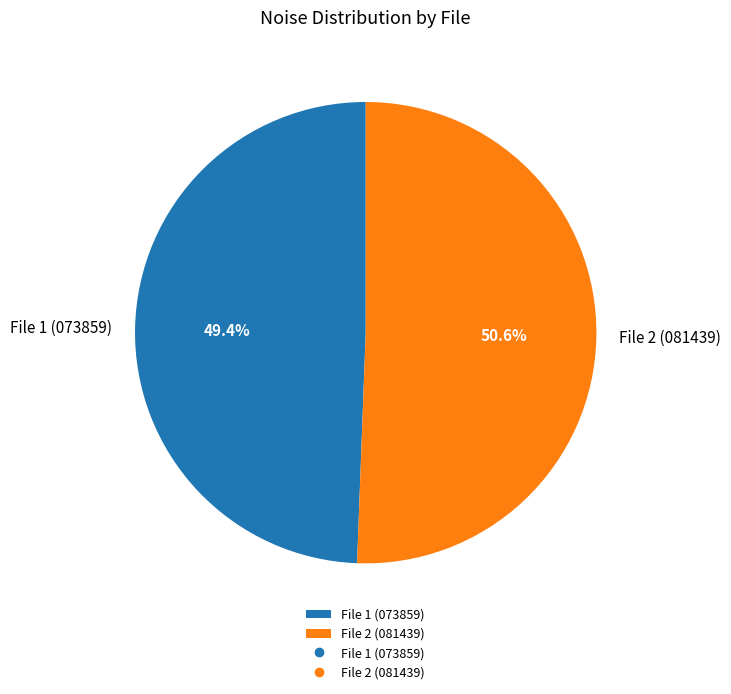

Count the number of slices in the pie.

2